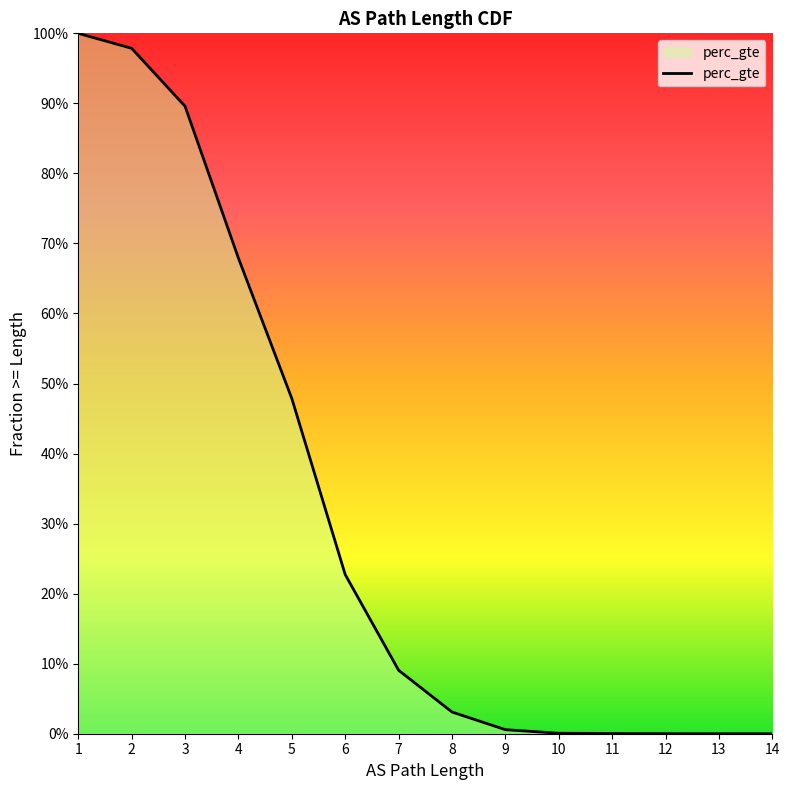

Is it true that the value at 8 is 0.0?

False